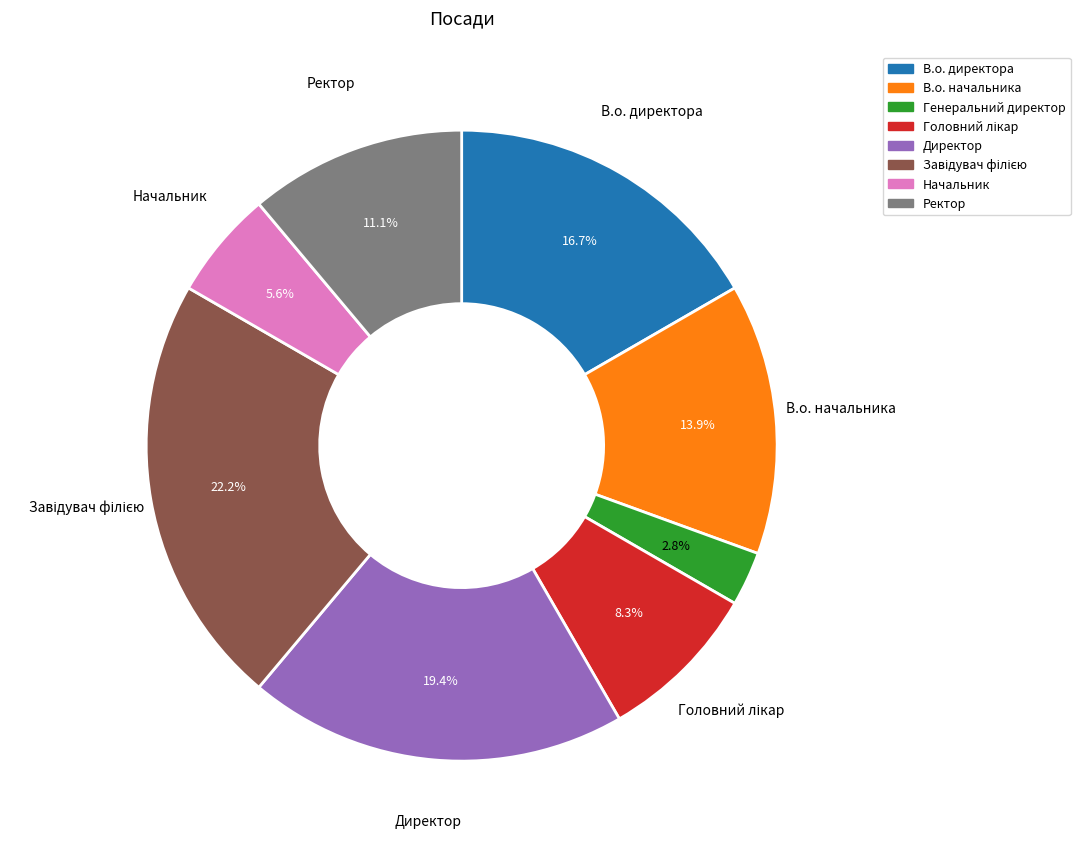

Is Начальник the majority of the pie?

No